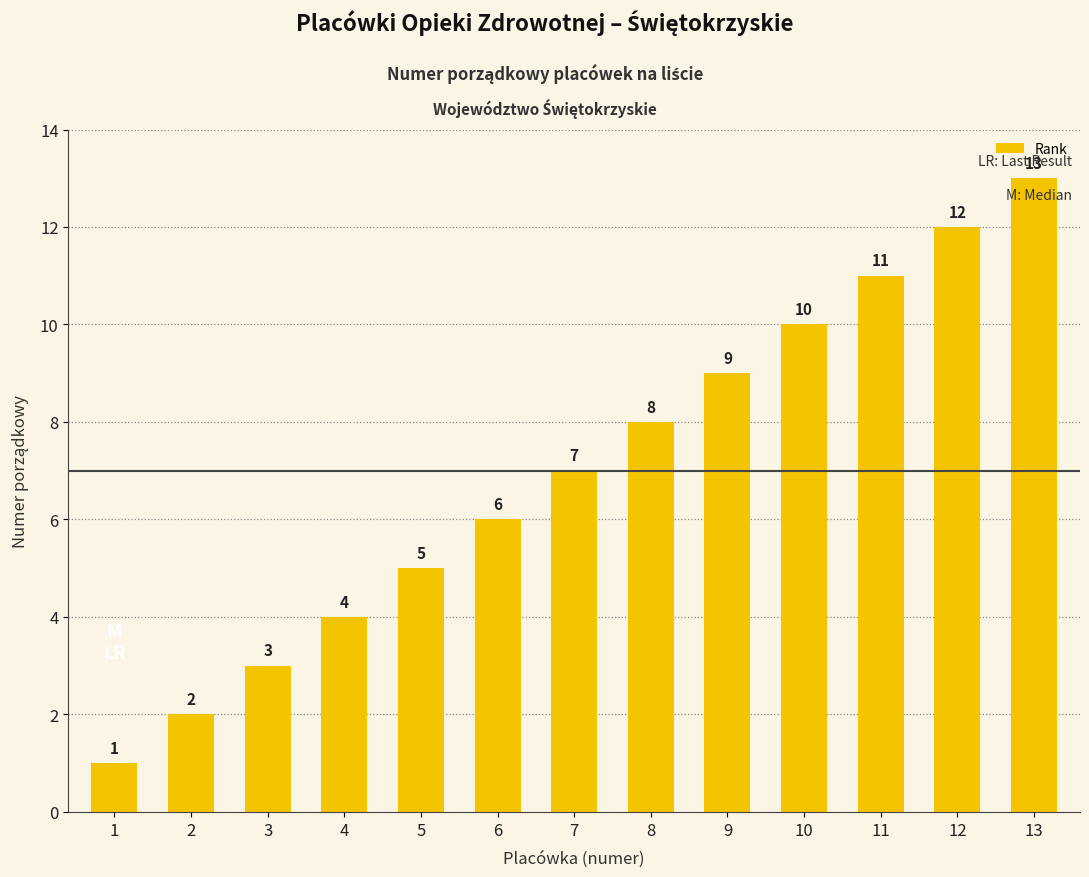

What is the value of the 3rd bar from the left?

3